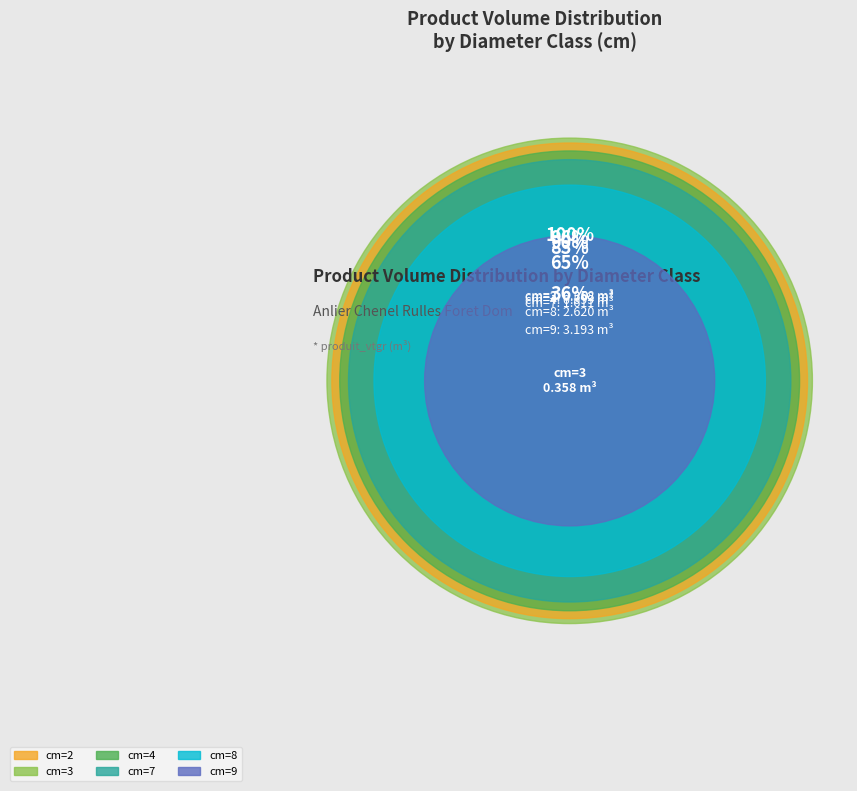

Which slice is the smallest?

cm=3